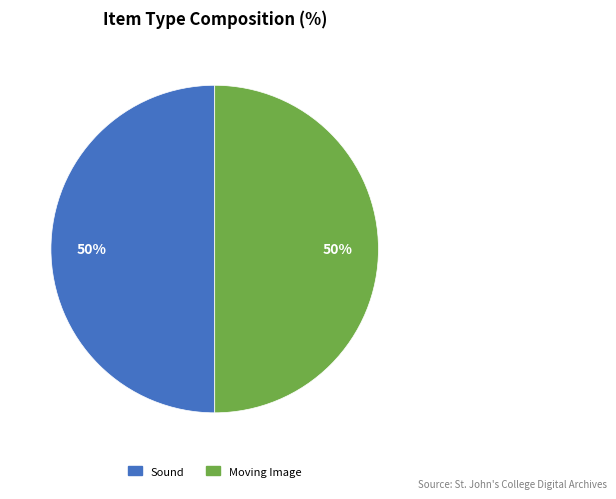

To the nearest percent, what percentage of the pie is Sound?

50%